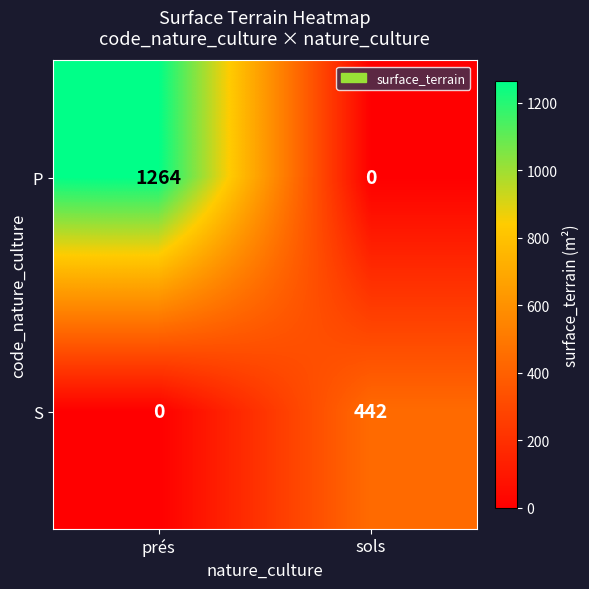

At how many categories does at least one series exceed 873?

1